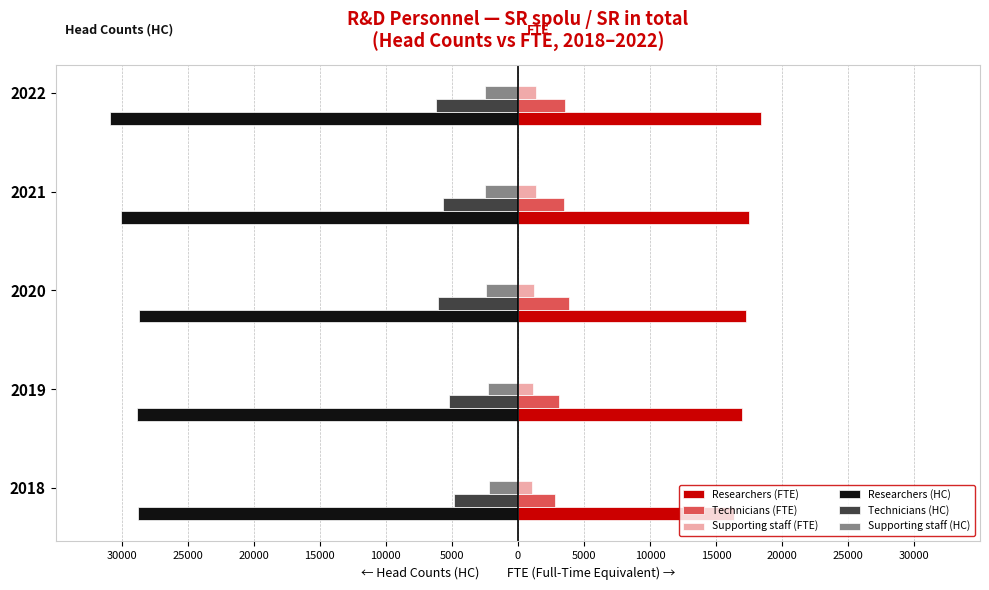

Reading left to right, extract all data points from this chart.

Researchers (FTE): 16337.2	16976.9	17276.4	17518.8	18393.5
Technicians (FTE): 2839.2	3099.5	3893.2	3488.6	3597.8
Supporting staff (FTE): 1091.4	1119.5	1235.0	1350.1	1352.4
Researchers (HC): -28755.0	-28851.0	-28696.0	-30040.0	-30916.0
Technicians (HC): -4799.0	-5199.0	-6061.0	-5702.0	-6231.0
Supporting staff (HC): -2216.0	-2259.0	-2432.0	-2476.0	-2467.0